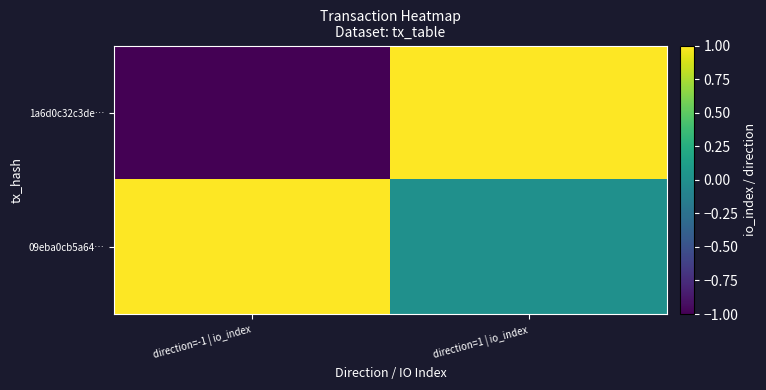

Which label corresponds to the largest value in the chart?

direction=1 | io_index